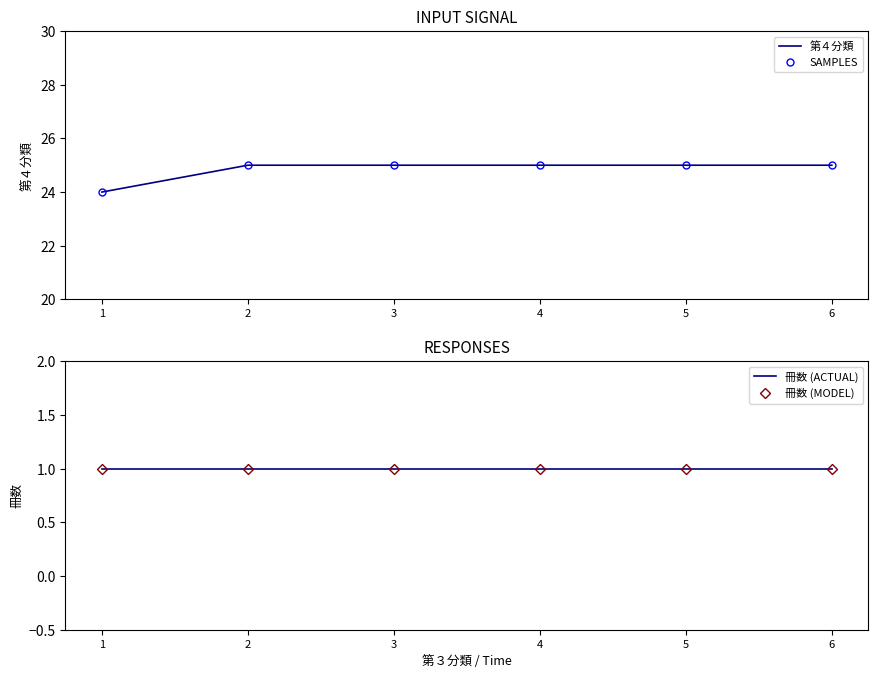

What is the sum of all SAMPLES values?

149